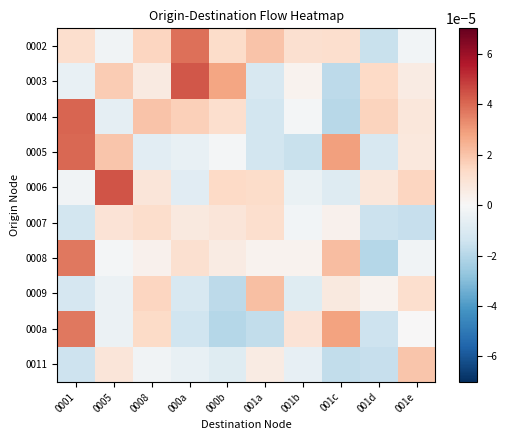

Between 000b and 0001, which is larger?

000b